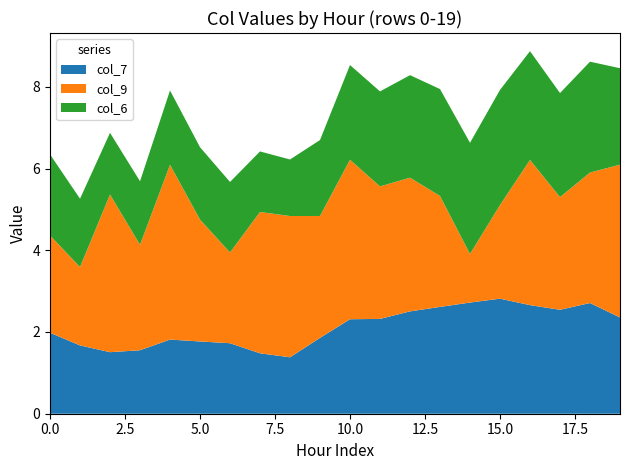

What is the total value across all series at 10.0?

8.5